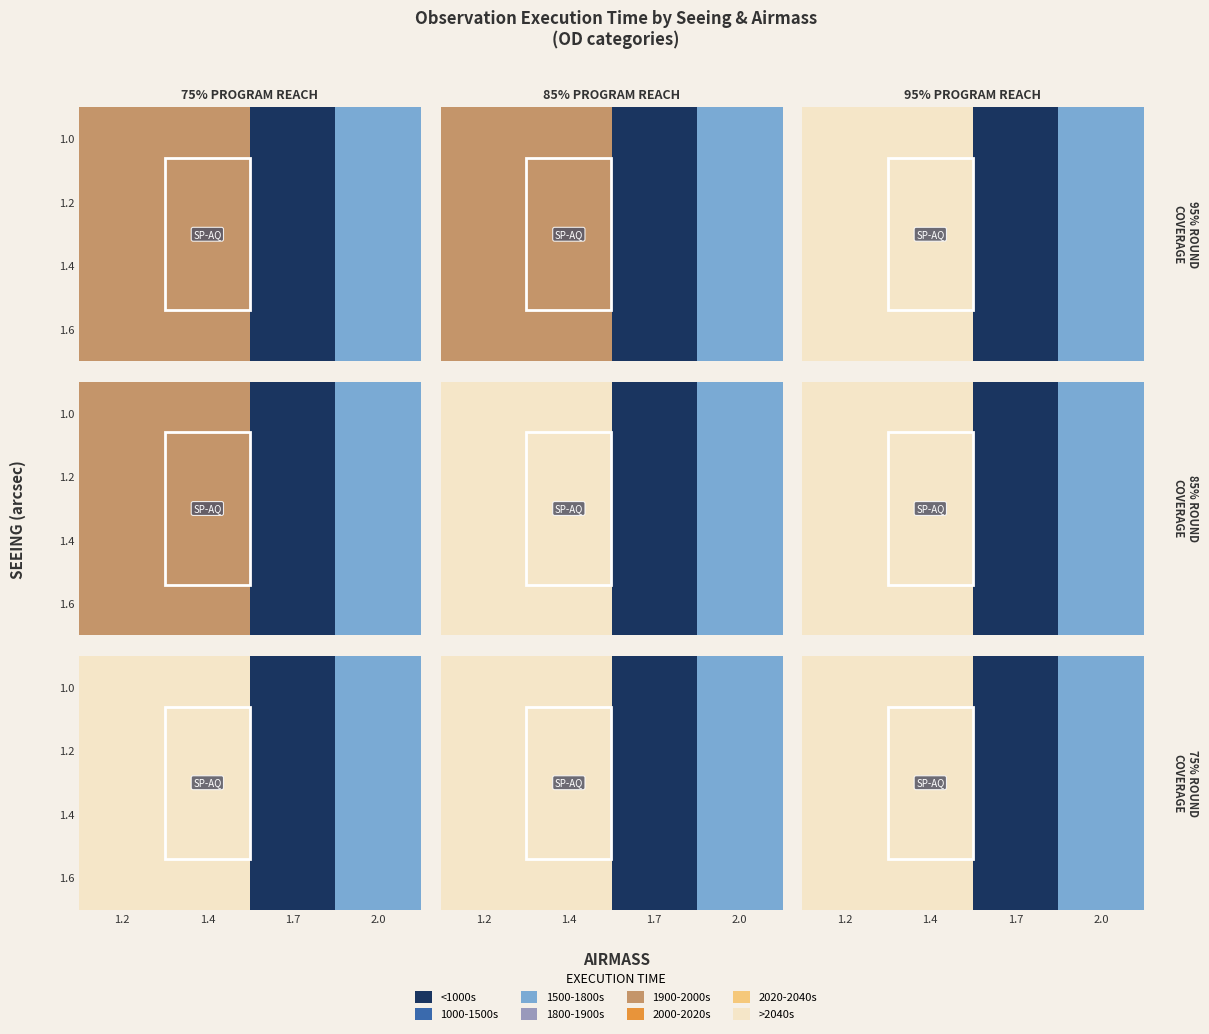

At how many categories does at least one series exceed 1137?

3